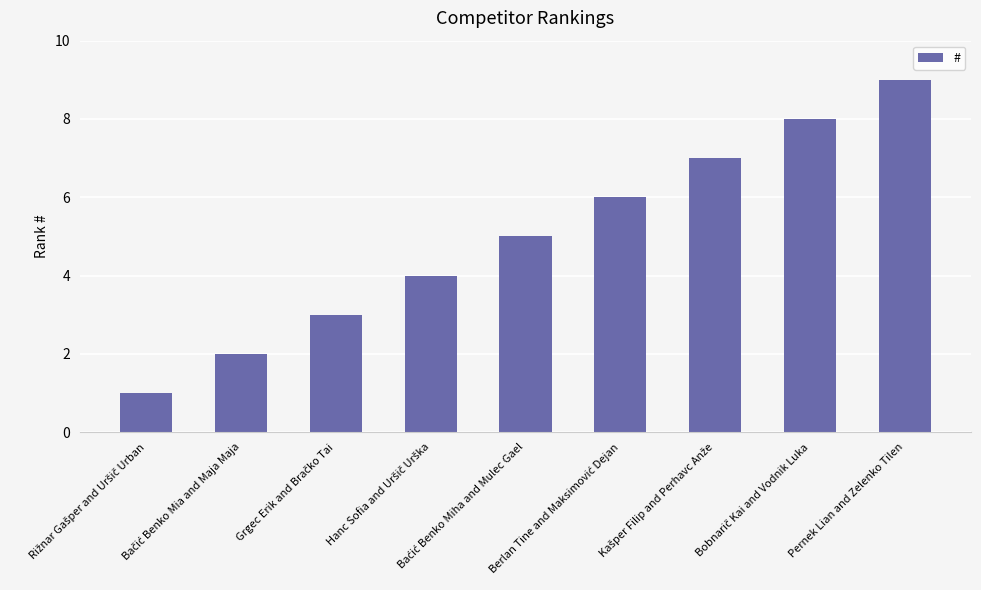

Reading right to left, transcribe all the data shown in this chart.

9	8	7	6	5	4	3	2	1